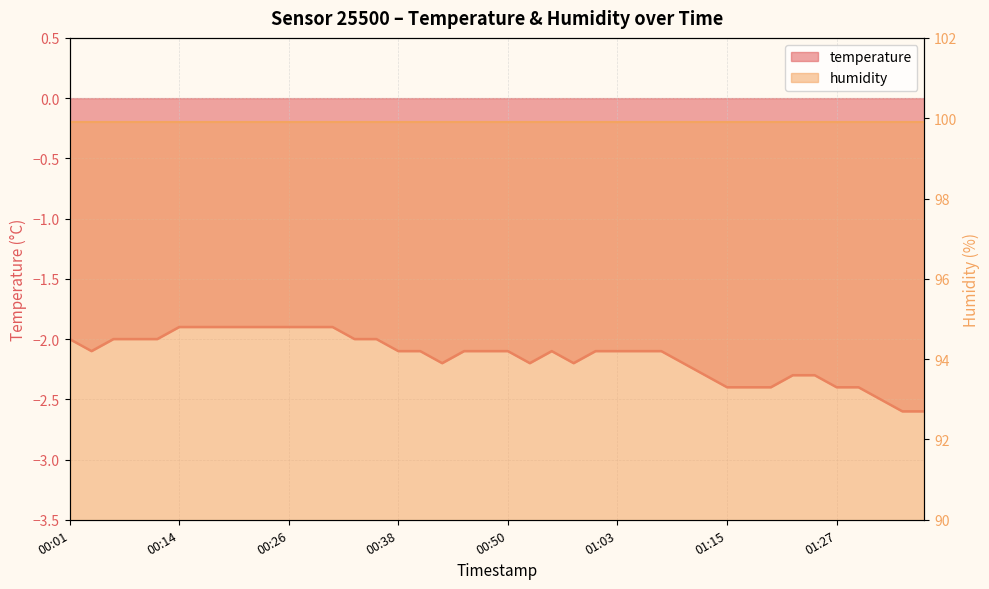

What value does the data have at 00:23?

-1.9